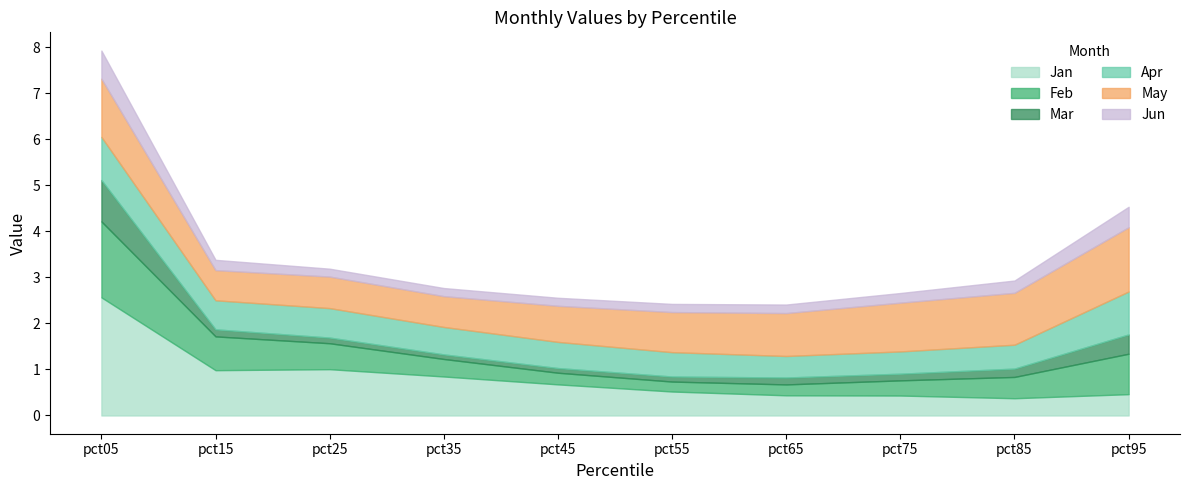

True or false: Jan has a value of 0.2 at pct85.

False